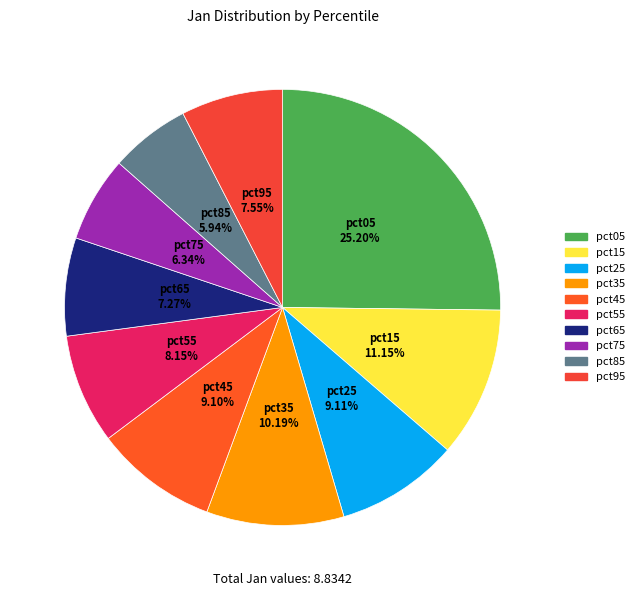

To the nearest percent, what portion does pct55 represent?

8%